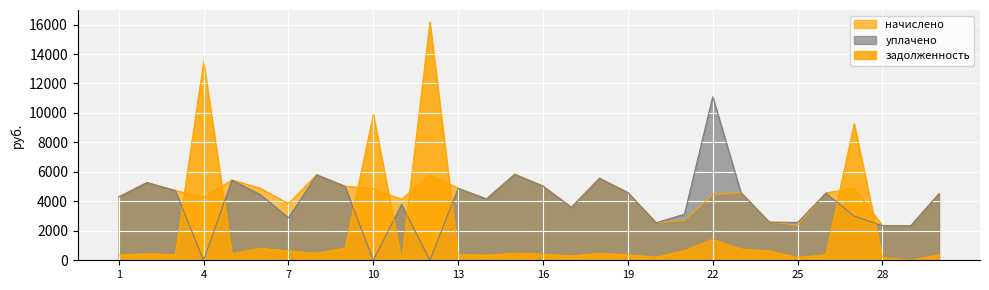

True or false: начислено has a value of 5849.3 at 15.

True